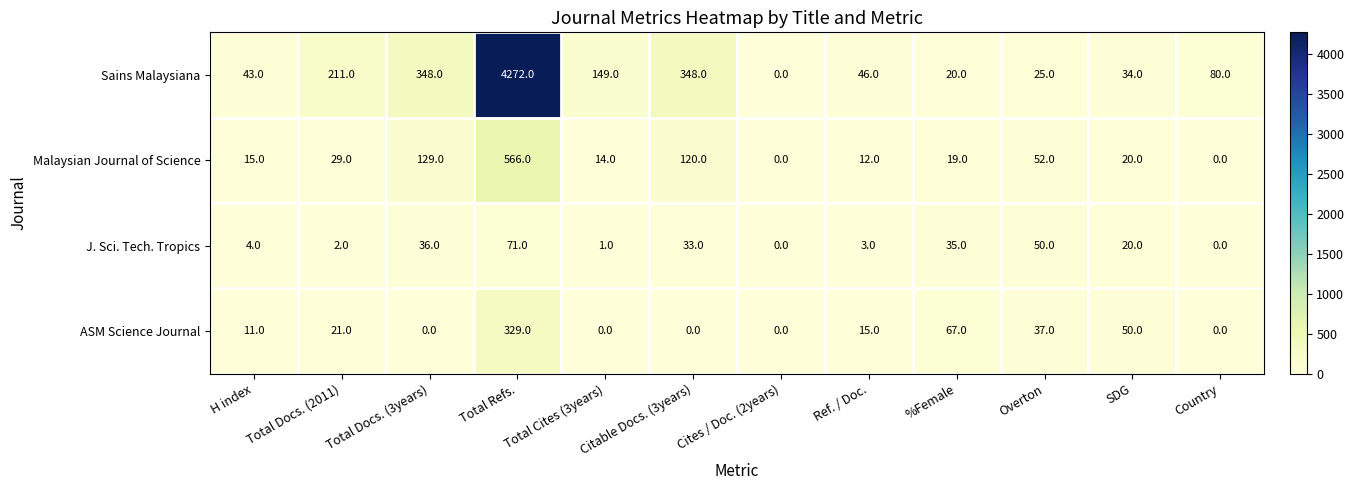

At how many categories does at least one series exceed 3952?

1